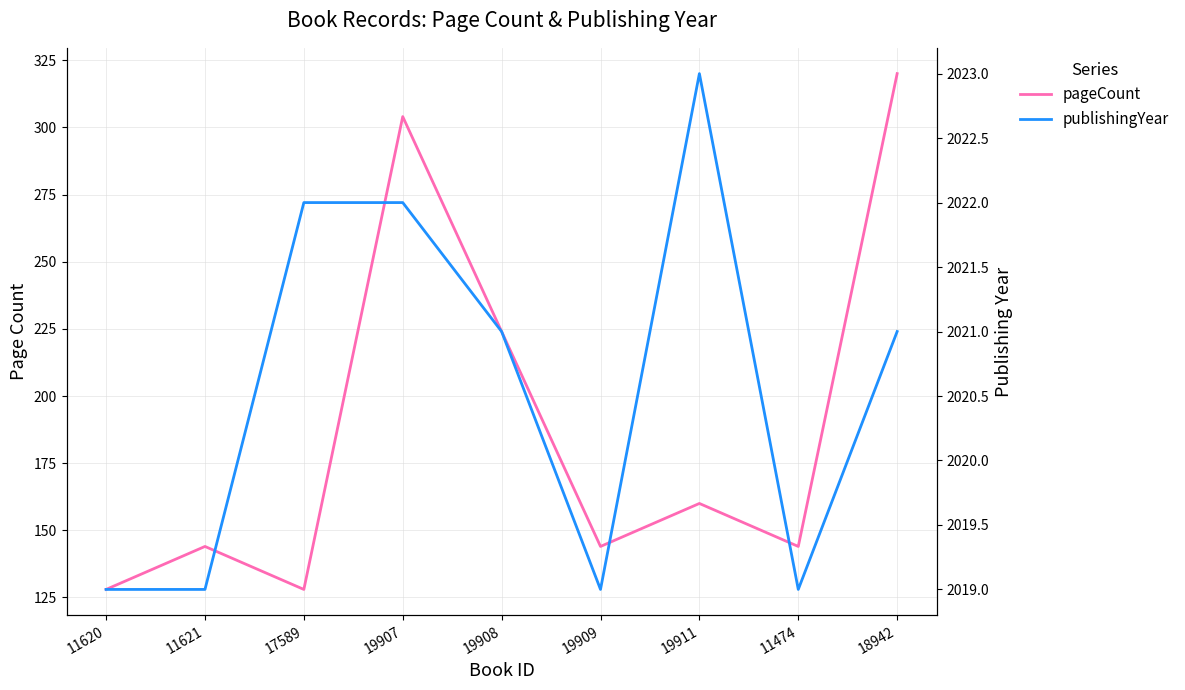

Reading right to left, transcribe all the data shown in this chart.

pageCount: 320	144	160	144	224	304	128	144	128
publishingYear: 2021	2019	2023	2019	2021	2022	2022	2019	2019